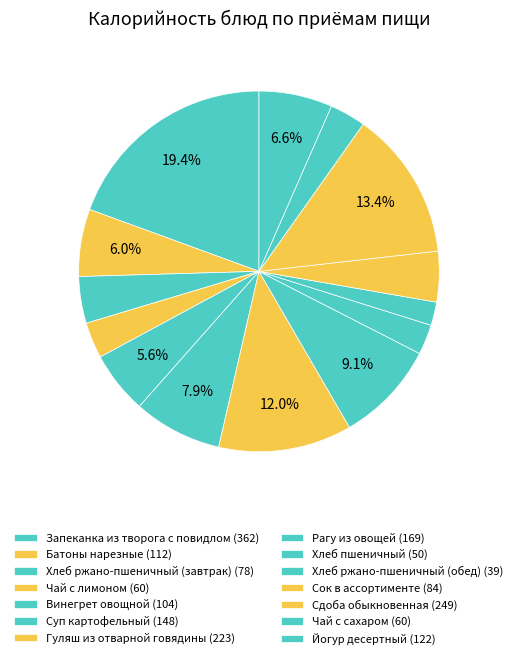

To the nearest percent, what is the difference between the Запеканка из творога с повидлом and Йогур десертный slice percentages?

13%